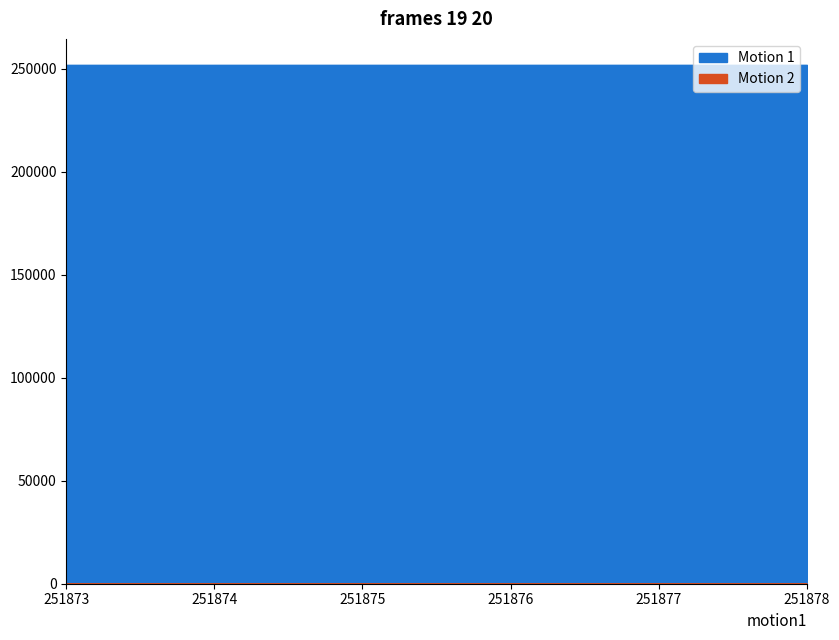

At which category is the sum across all series the highest?

251878